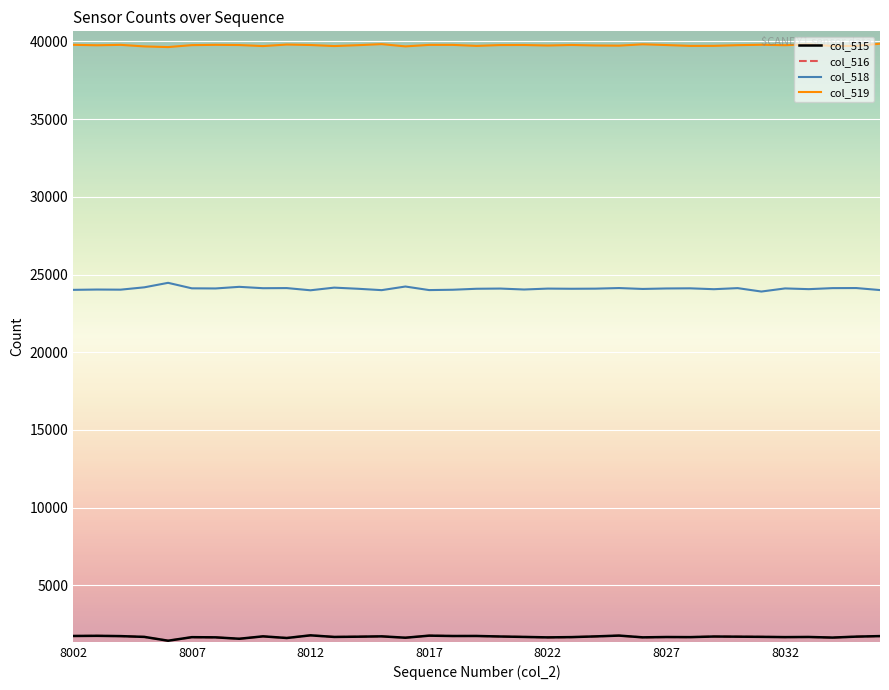

True or false: col_518 and col_516 cross at least once.

False